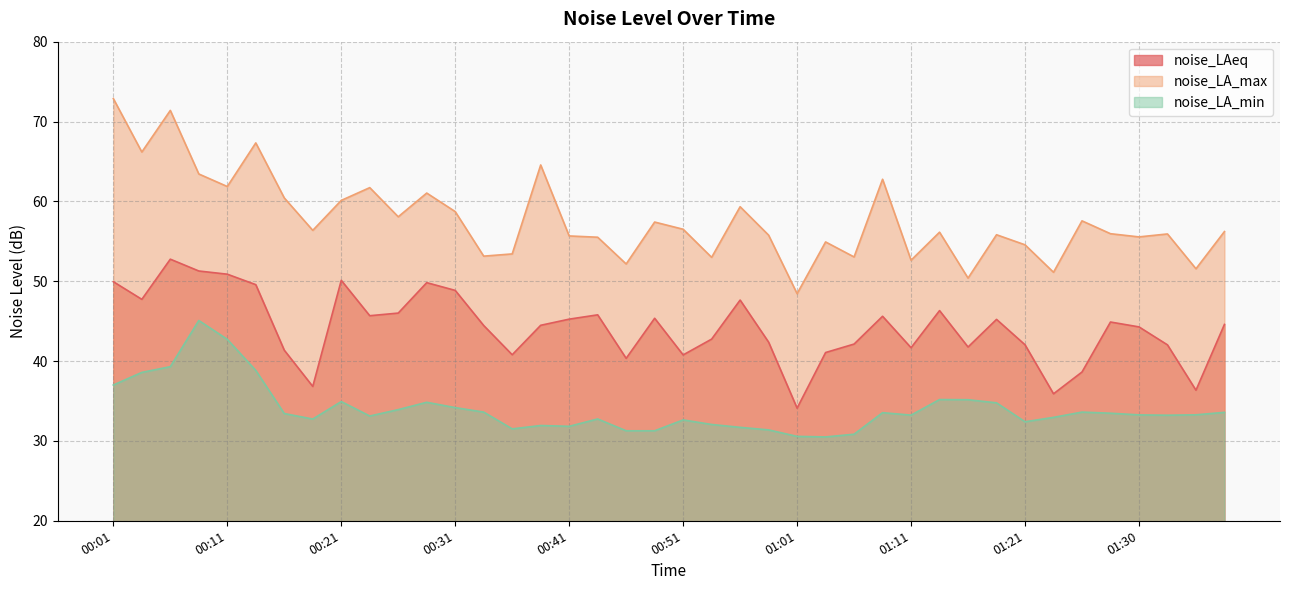

At which category does the chart reach its minimum across all series?

01:04